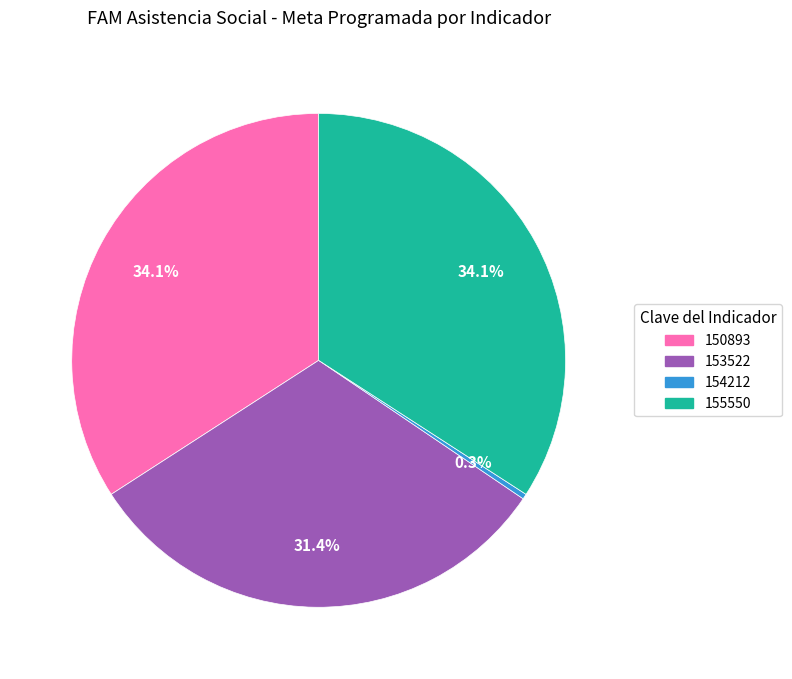

To the nearest percent, what is the average slice percentage?

25%